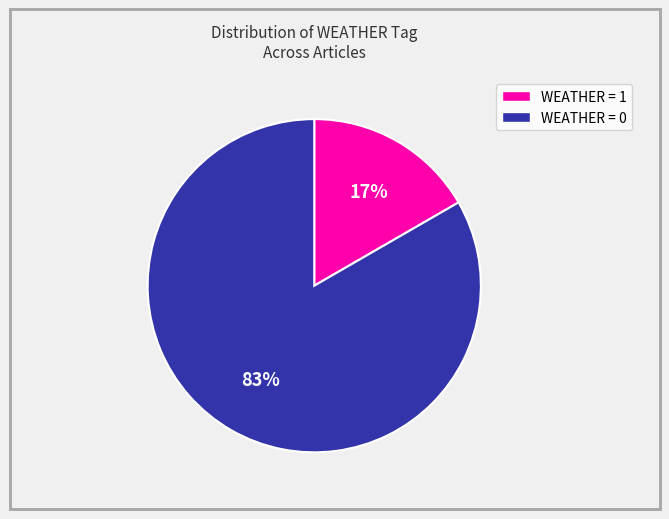

To the nearest percent, what is the average slice percentage?

50%